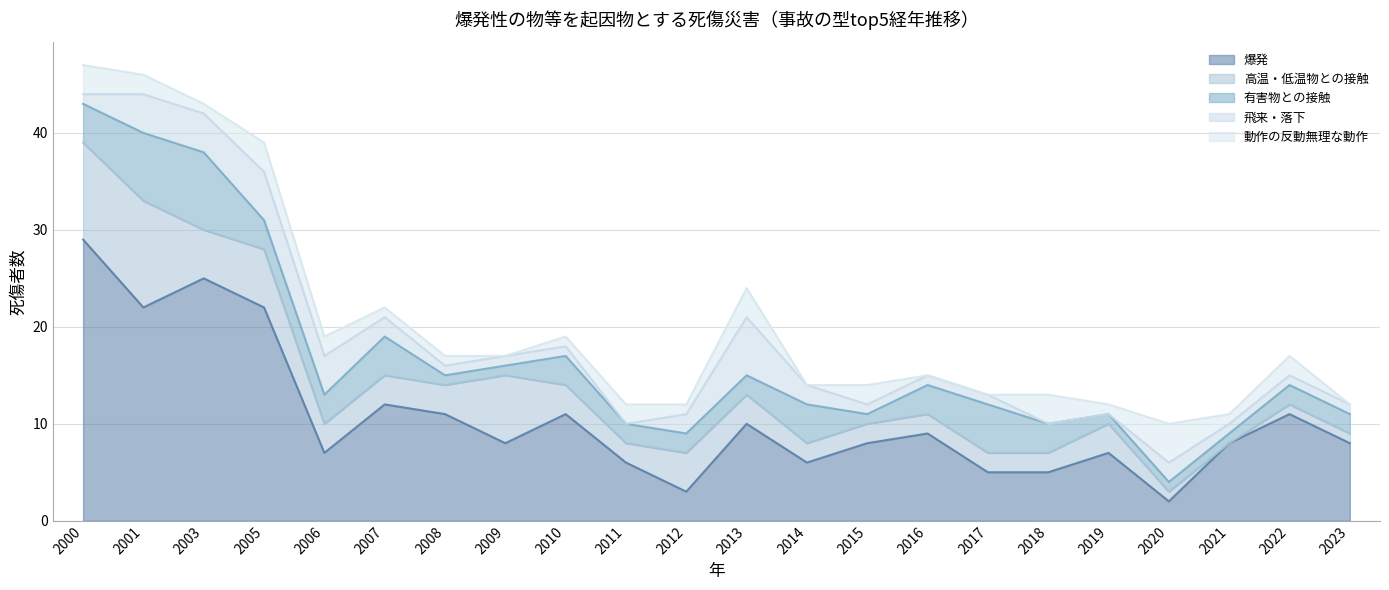

What are all the series names shown in the legend?

爆発, 高温・低温物との接触, 有害物との接触, 飛来・落下, 動作の反動無理な動作